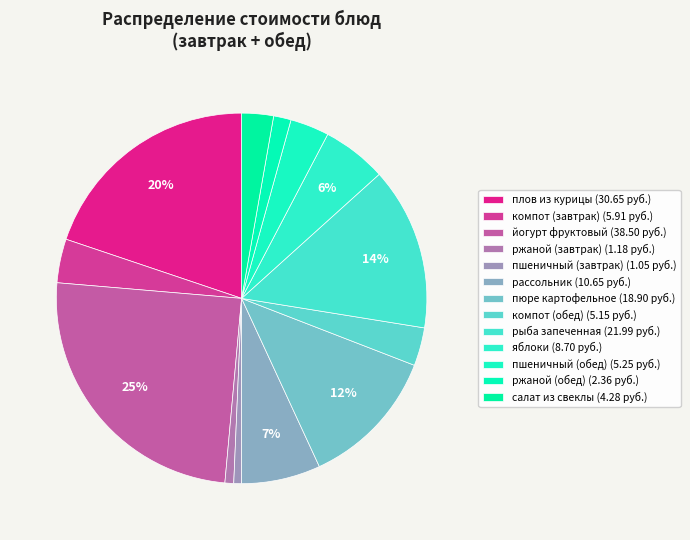

Is компот (завтрак) the majority of the pie?

No